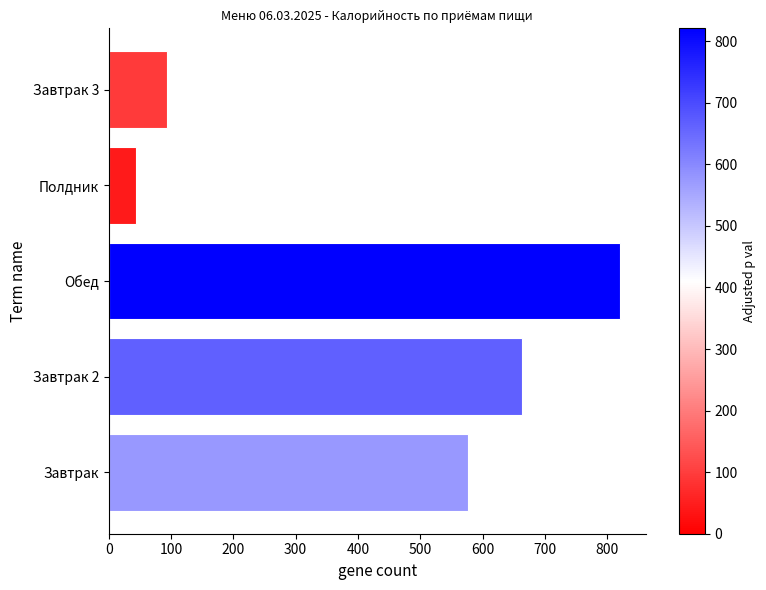

The value at Завтрак 2 is 429. True or false?

False